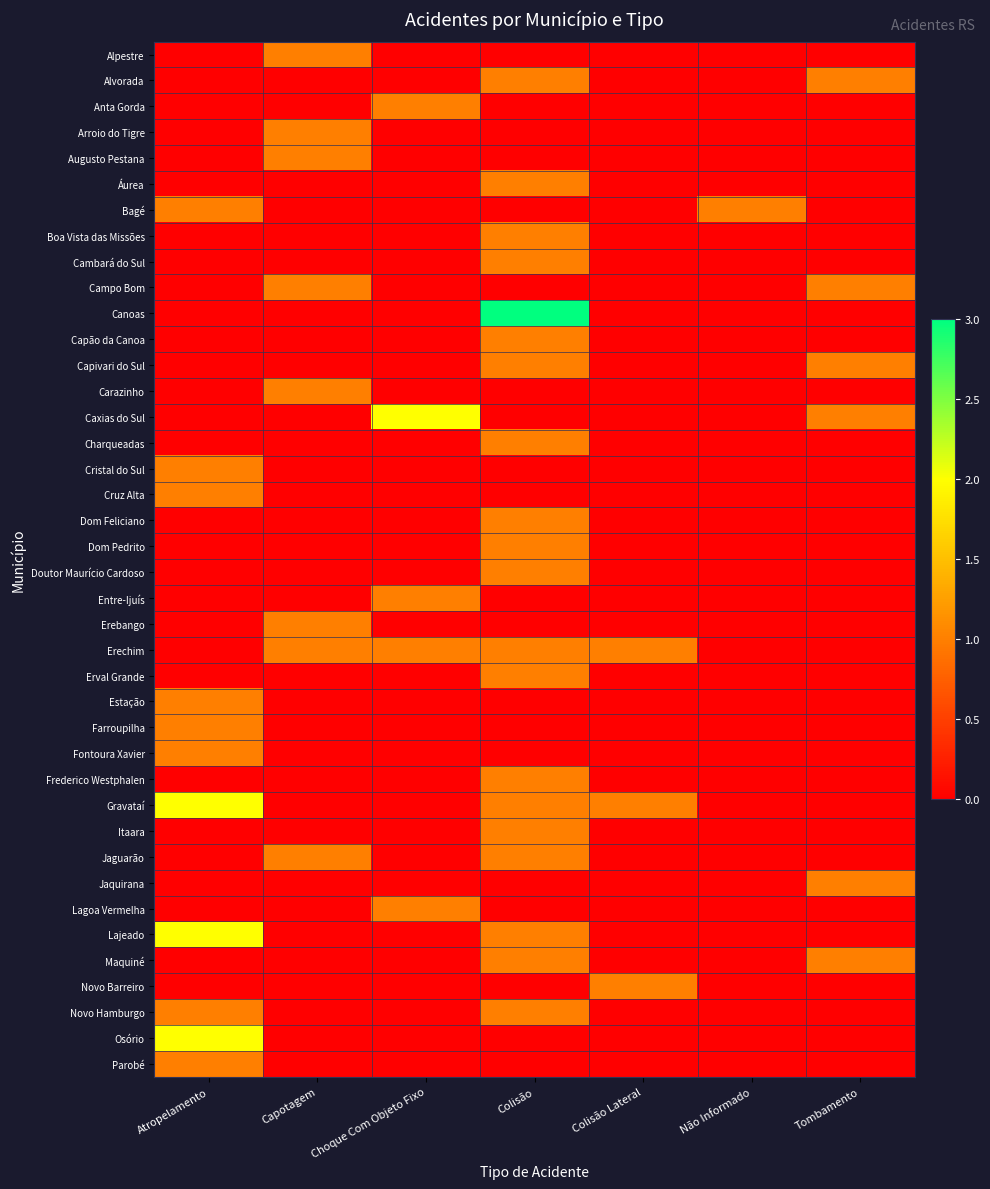

Which series changed the most between Capotagem and Colisão?

Canoas